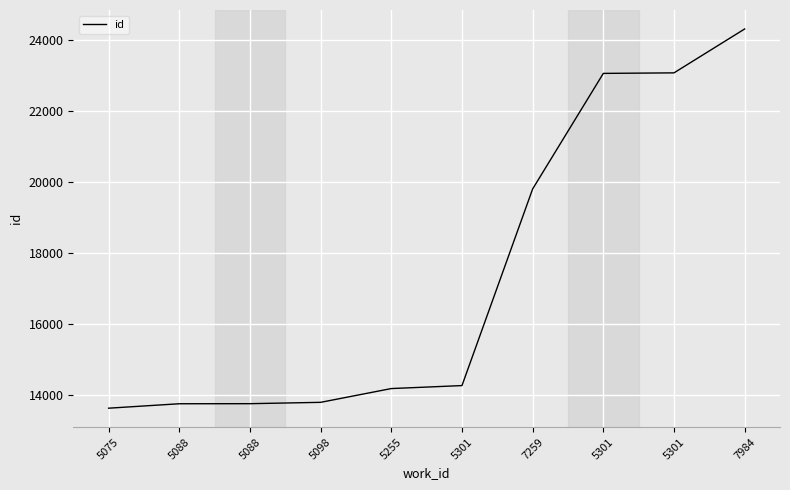

Is this an area chart (filled region under the line)?

No